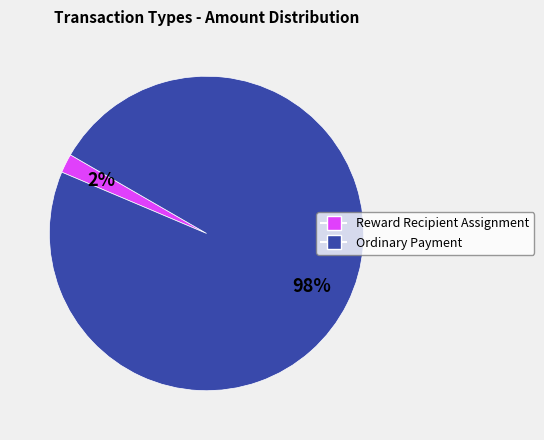

What is the smallest slice in the pie chart?

Reward Recipient Assignment